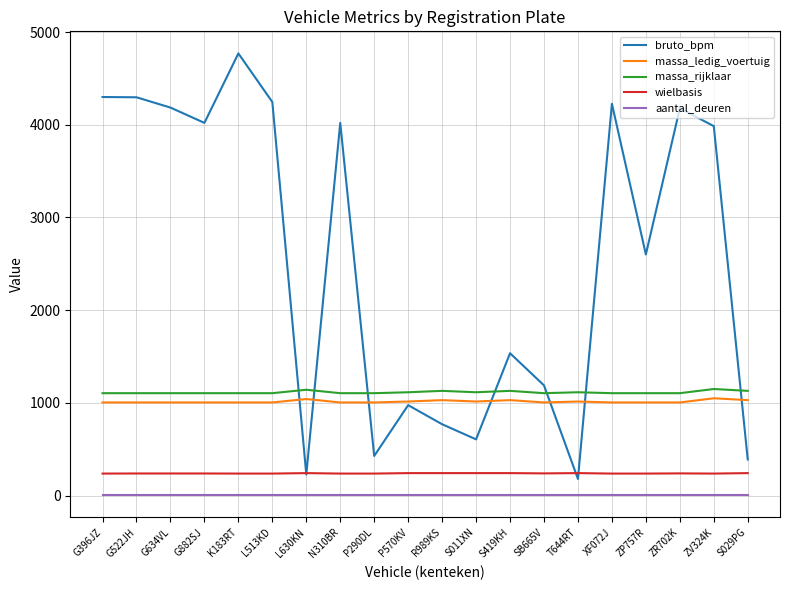

Is the value of bruto_bpm at L630KN greater than the value of aantal_deuren at SB665V?

Yes